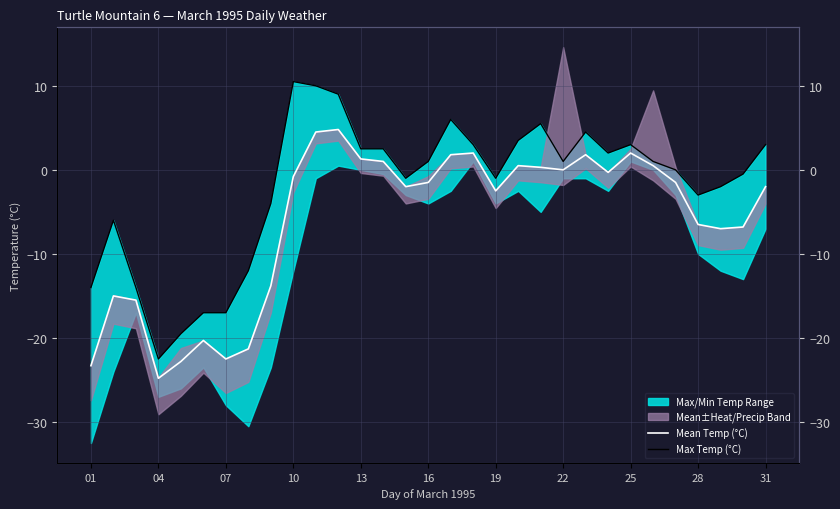

Reading left to right, extract all data points from this chart.

Mean Temp (°C): -23.3	-15.0	-15.5	-24.8	-22.8	-20.3	-22.5	-21.3	-13.8	-0.8	4.5	4.8	1.3	1.0	-2.0	-1.5	1.8	2.0	-2.5	0.5	0.3	0.0	1.8	-0.3	2.0	0.5	-1.5	-6.5	-7.0	-6.8	-2.0
Max Temp (°C): -14.0	-6.0	-14.0	-22.5	-19.5	-17.0	-17.0	-12.0	-4.0	10.5	10.0	9.0	2.5	2.5	-1.0	1.0	6.0	3.0	-1.0	3.5	5.5	1.0	4.5	2.0	3.0	1.0	0.0	-3.0	-2.0	-0.5	3.0